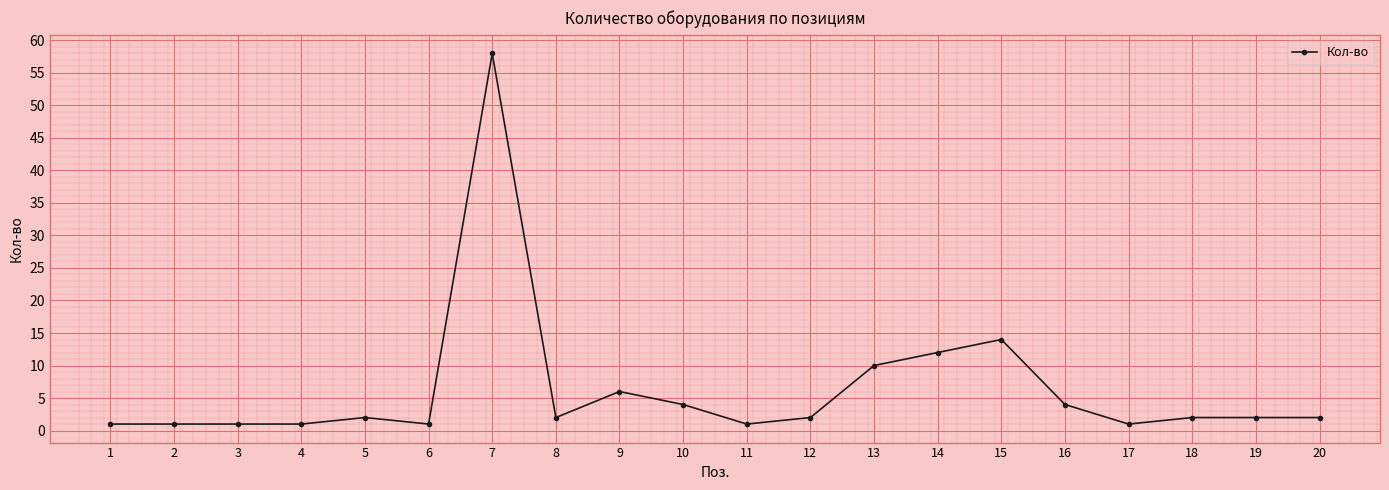

True or false: the data has more than 0 interior local peaks.

True